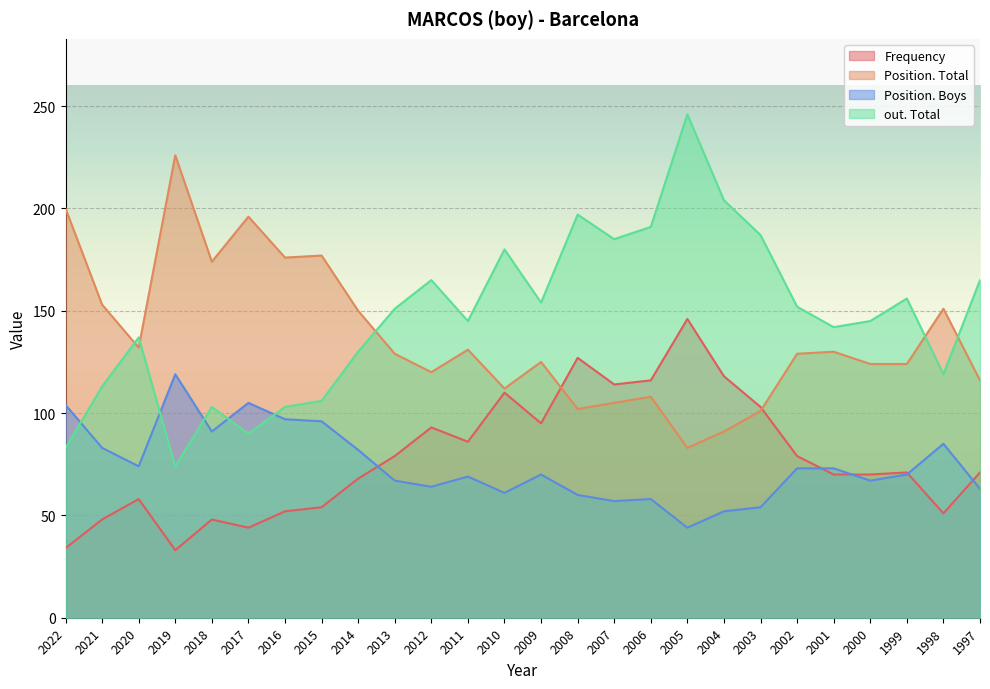

Which series changed the most between 2018 and 2000?

Position. Total